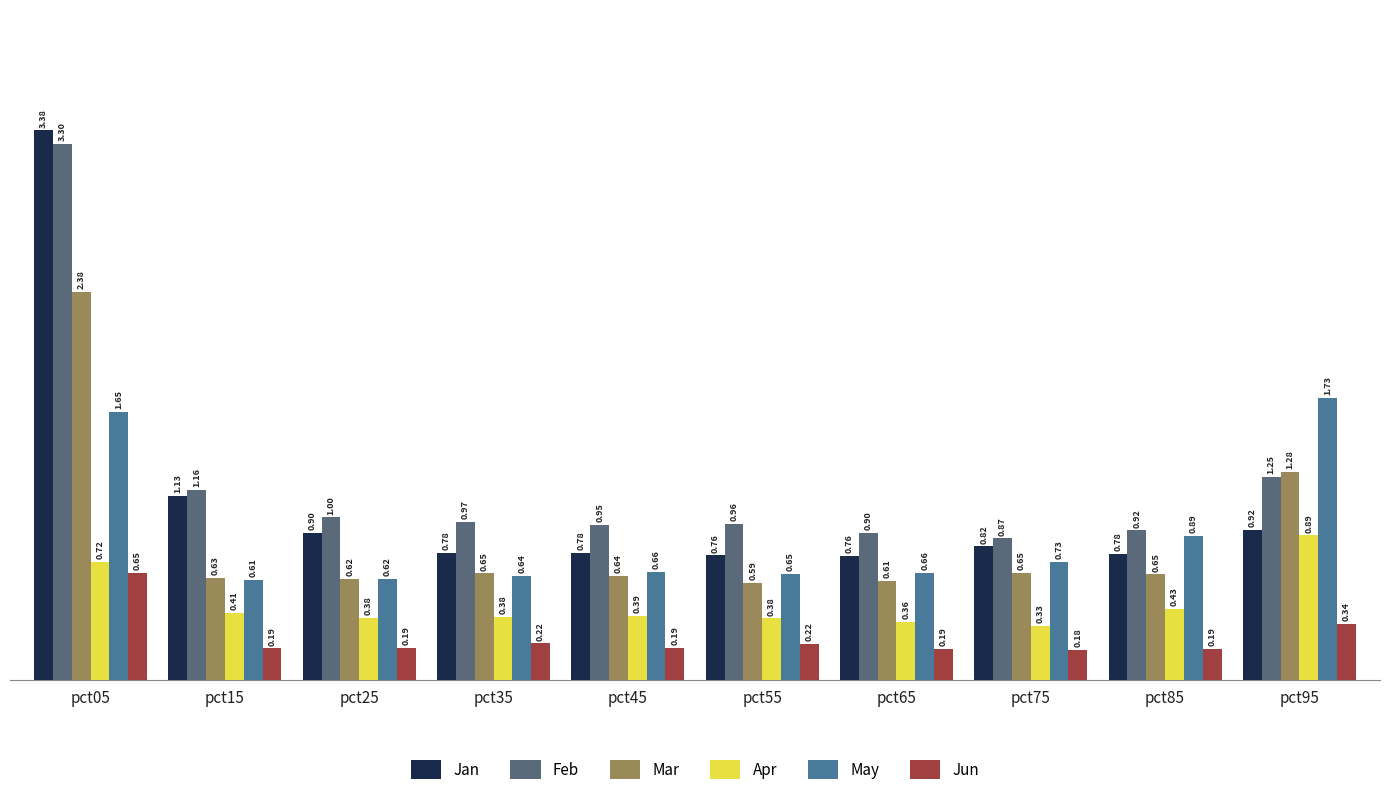

How many bars are there in total?

60